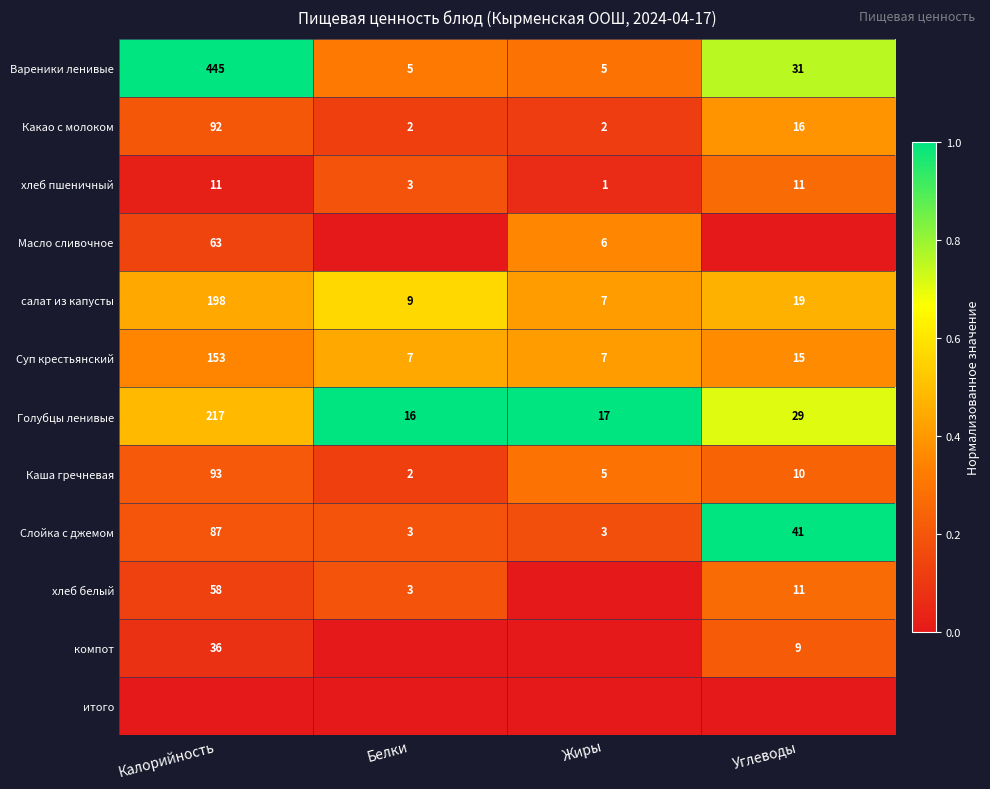

Is the value of хлеб белый at Углеводы greater than the value of Каша гречневая at Калорийность?

No